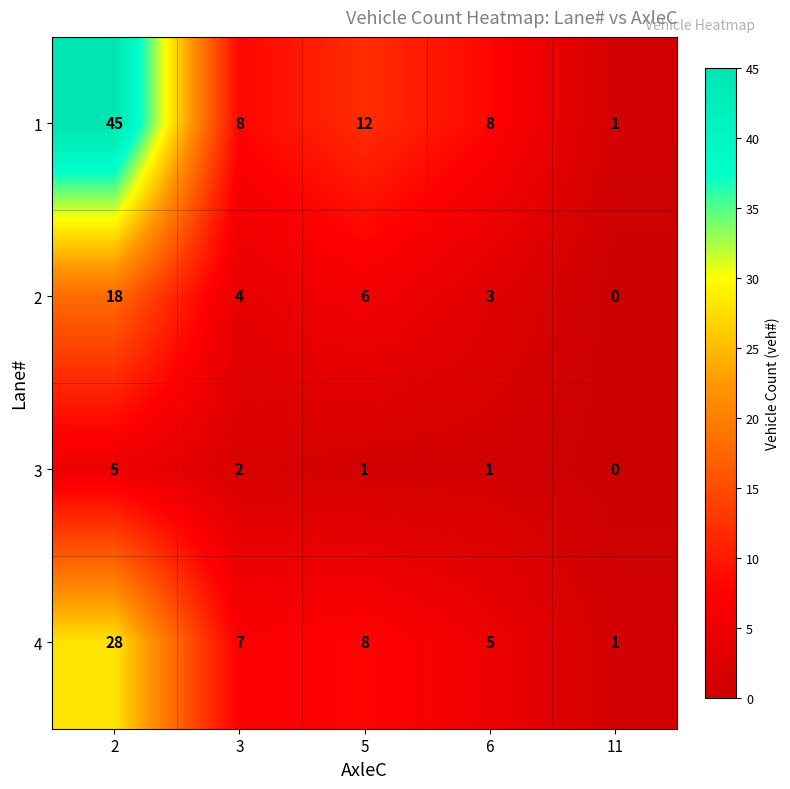

What is the total value across all series at 2?

96